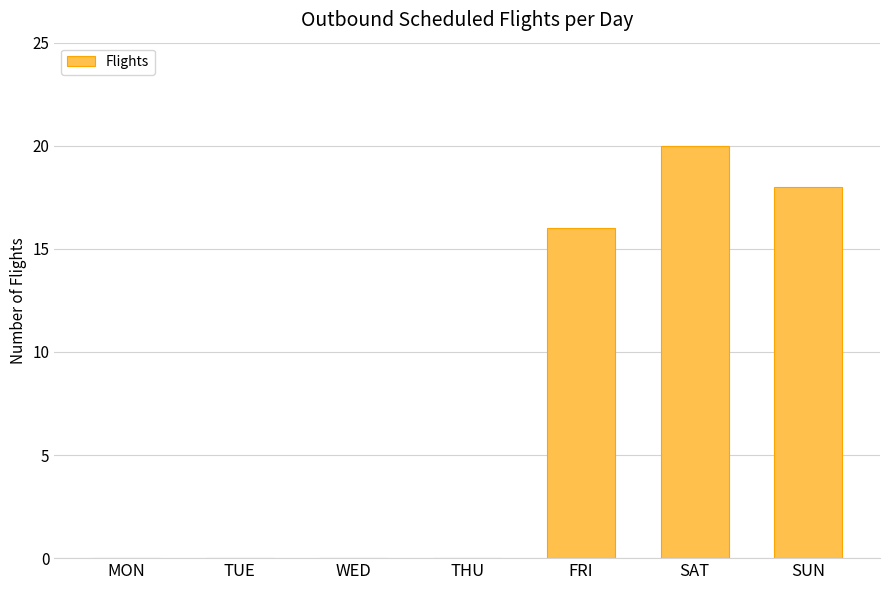

Does the chart contain stacked bars?

No